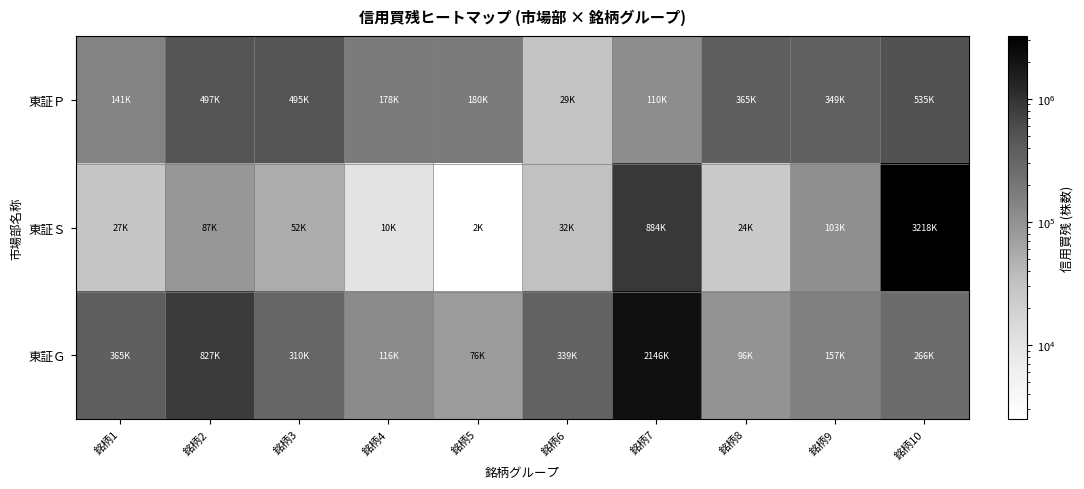

Reading right to left, transcribe all the data shown in this chart.

東証Ｐ: 銘柄10=534600	銘柄9=349100	銘柄8=365100	銘柄7=109800	銘柄6=29100	銘柄5=180000	銘柄4=177600	銘柄3=495100	銘柄2=496900	銘柄1=141000
東証Ｓ: 銘柄10=3217800	銘柄9=103200	銘柄8=23500	銘柄7=883800	銘柄6=31700	銘柄5=2500	銘柄4=10100	銘柄3=52000	銘柄2=87100	銘柄1=27000
東証Ｇ: 銘柄10=265800	銘柄9=156800	銘柄8=95500	銘柄7=2146100	銘柄6=338700	銘柄5=76500	銘柄4=115500	銘柄3=309500	銘柄2=826700	銘柄1=364900